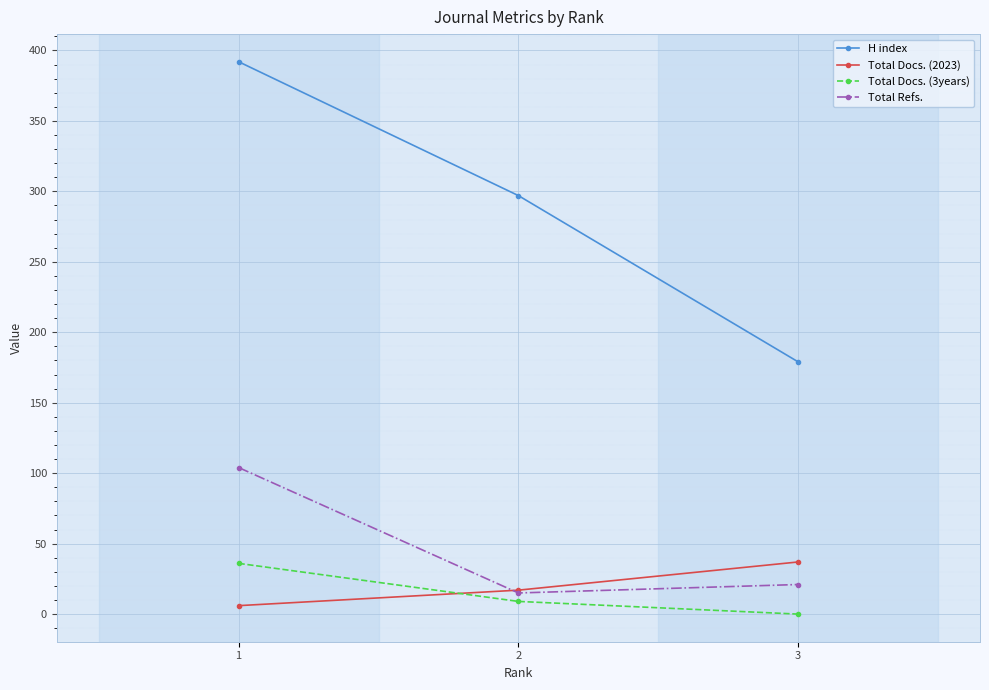

Reading left to right, extract all data points from this chart.

H index: 1=392	2=297	3=179
Total Docs. (2023): 1=6	2=17	3=37
Total Docs. (3years): 1=36	2=9	3=0
Total Refs.: 1=104	2=15	3=21